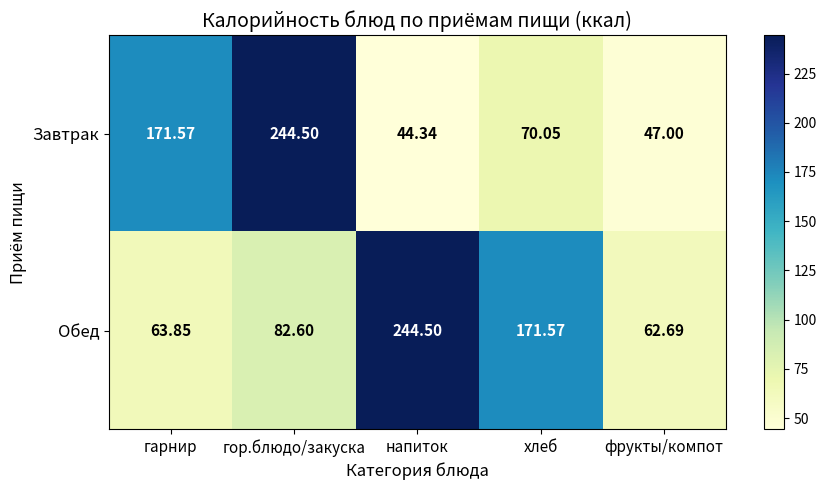

Between напиток and фрукты/компот, which series saw the biggest shift?

Обед